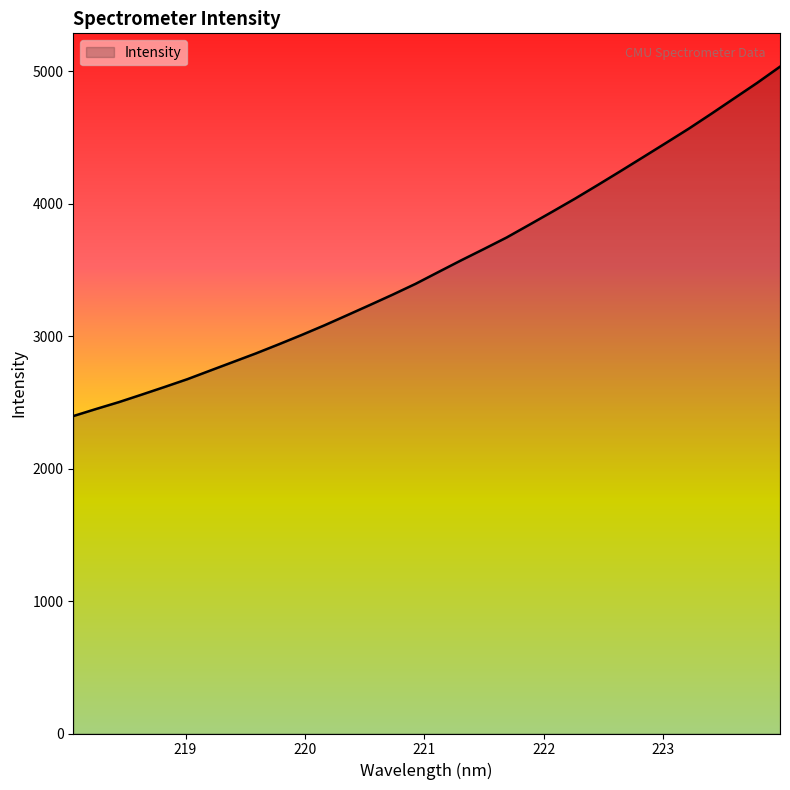

What is the maximum value shown in the chart?

5033.8